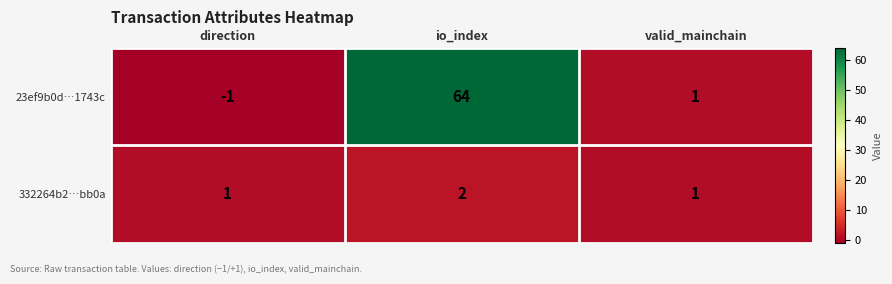

The 23ef9b0d…1743c series shows 102 at io_index. True or false?

False